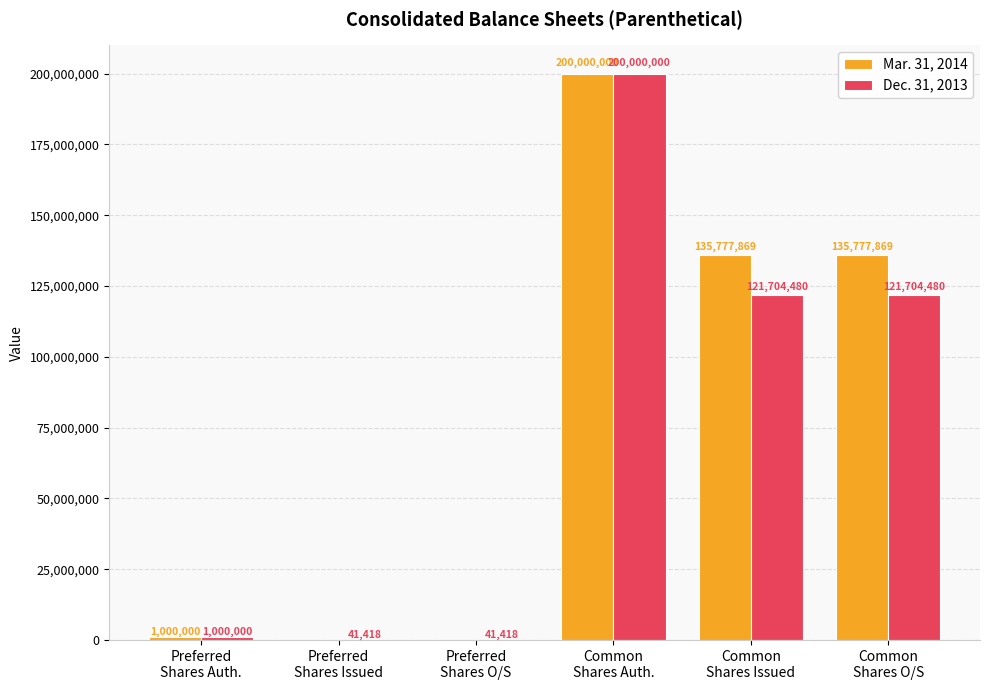

What is the highest value of the Mar. 31, 2014 series?

200000000